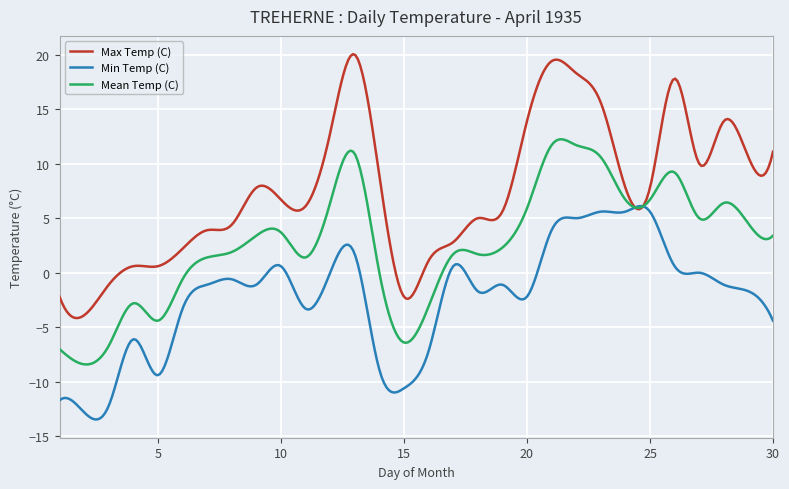

Which series has the largest range (max minus min)?

Max Temp (C)